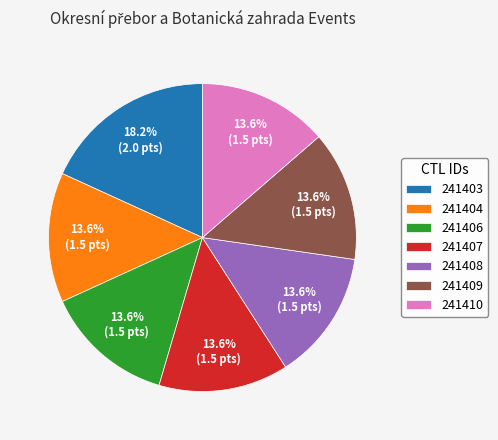

What is the largest slice in the pie chart?

241403